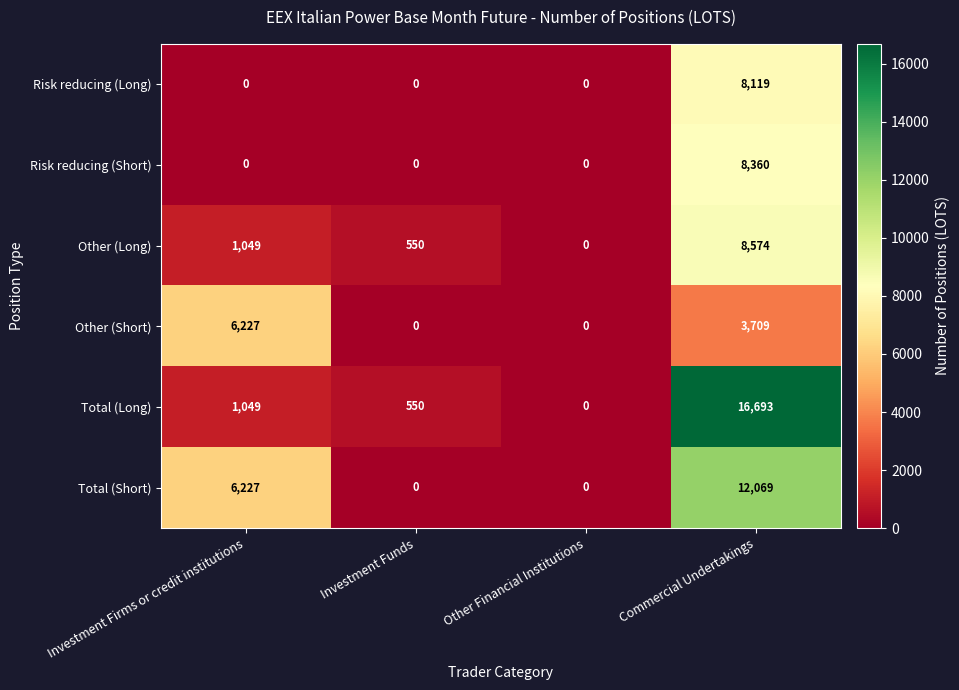

How many data points in Total (Long) are less than 1049?

2